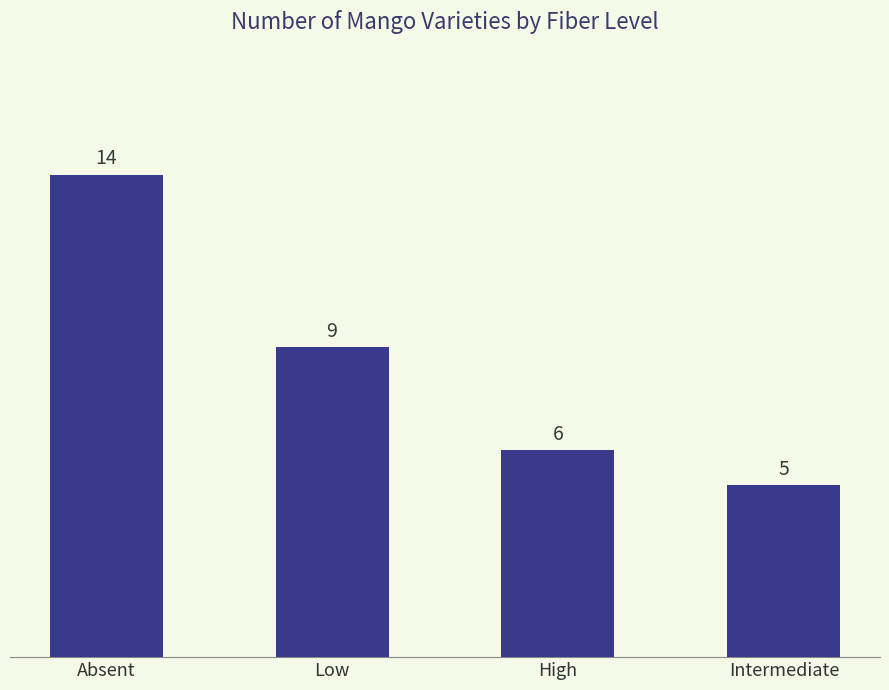

True or false: the data shows 6 at High.

True